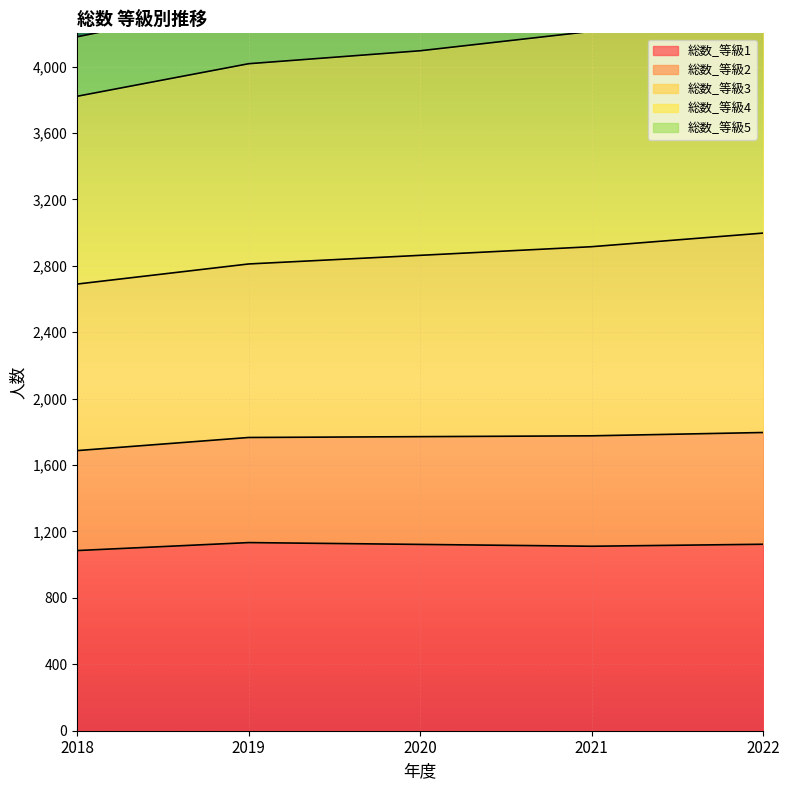

What is the total value across all series at 2022?

13250